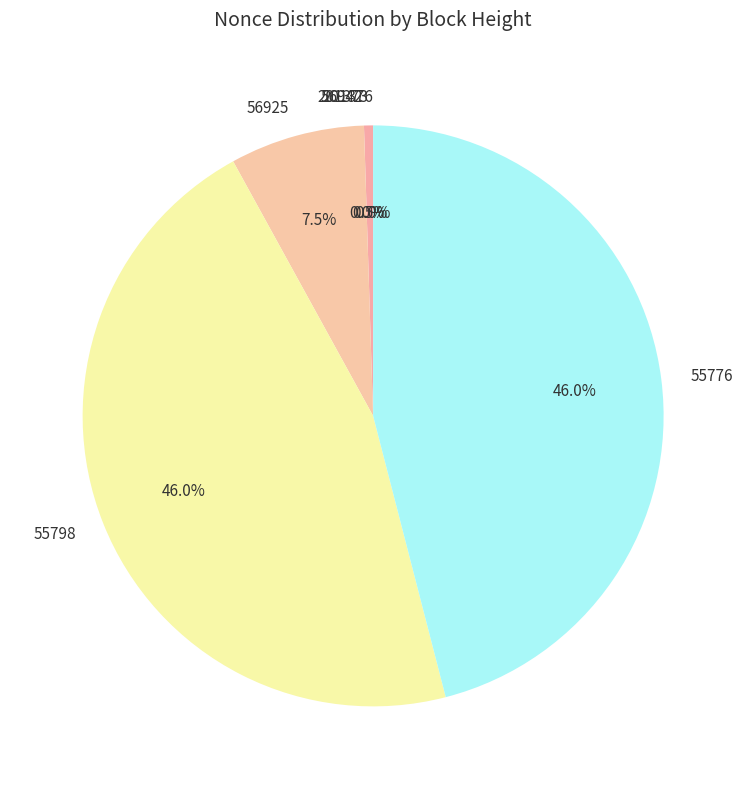

What portion of the pie excludes 56925?

92.5%